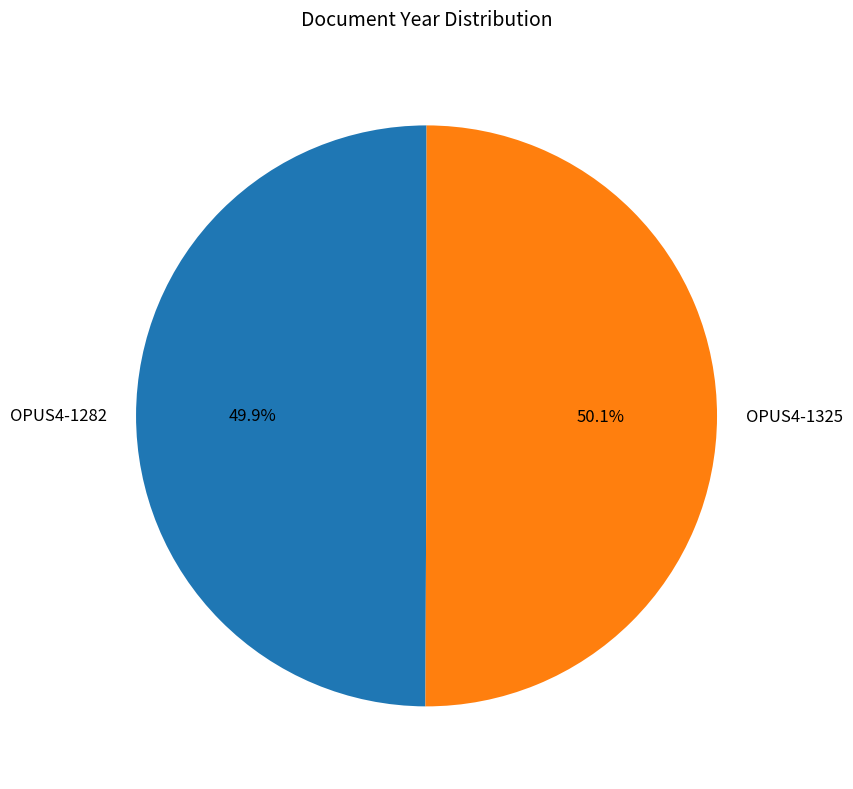

How many slices are in this pie chart?

2